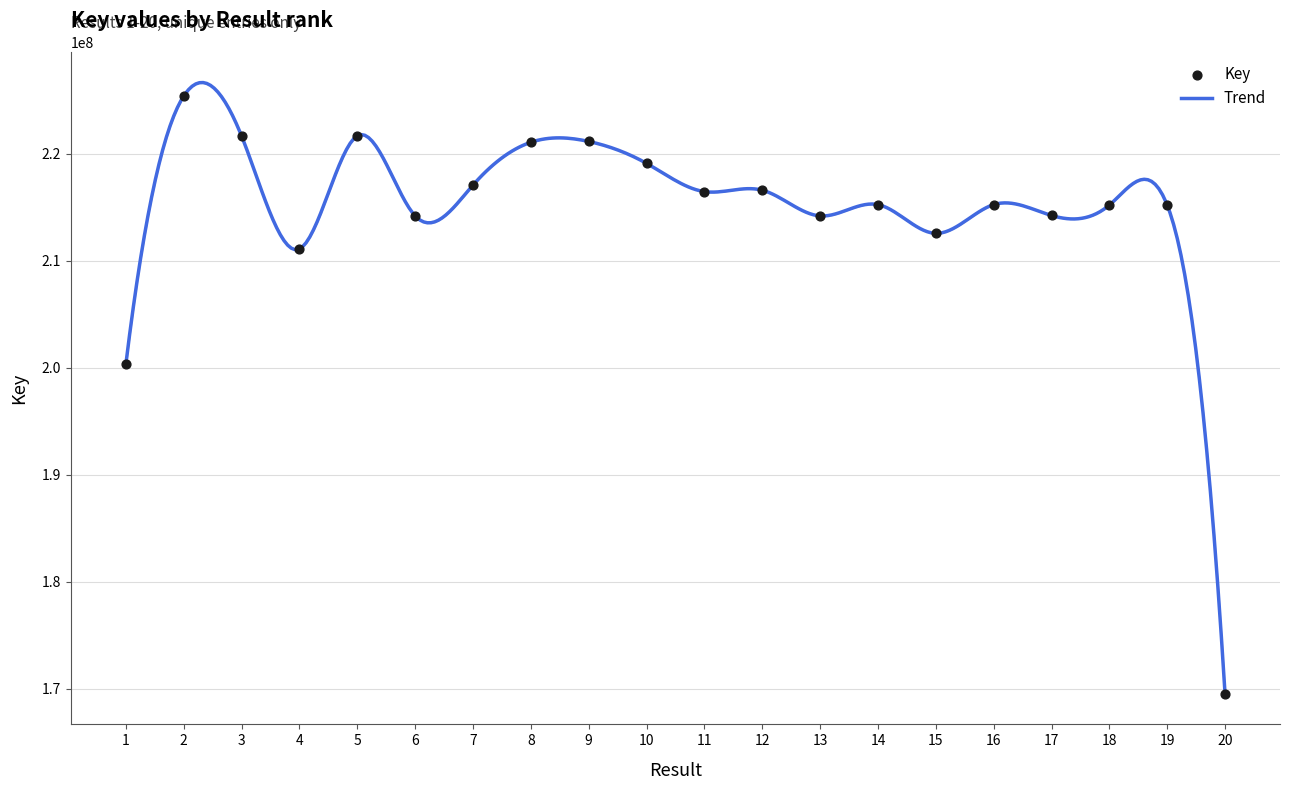

What is the change in value from 9 to 13?

-6959656